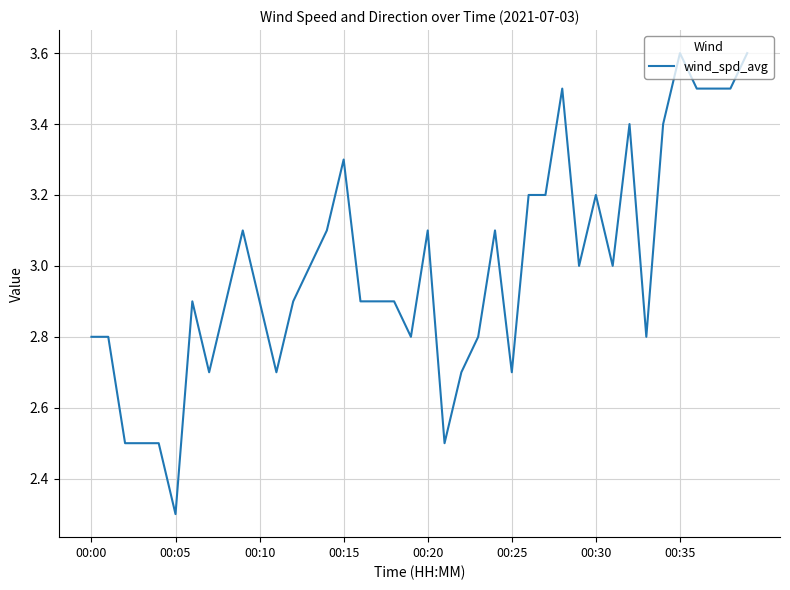

What is the minimum value shown in the chart?

2.3